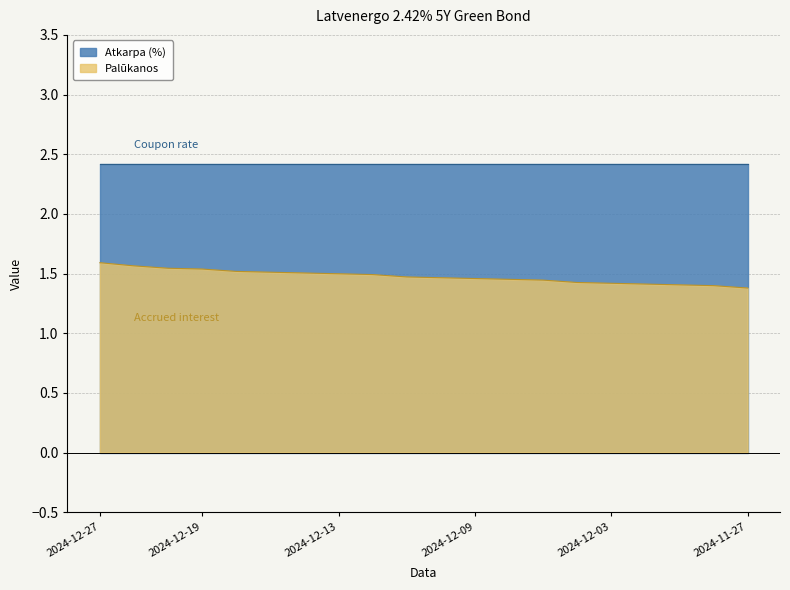

List the labels in order of value, smallest first.

2024-11-27, 2024-11-28, 2024-11-29, 2024-12-02, 2024-12-03, 2024-12-04, 2024-12-05, 2024-12-06, 2024-12-09, 2024-12-10, 2024-12-11, 2024-12-12, 2024-12-13, 2024-12-16, 2024-12-17, 2024-12-18, 2024-12-19, 2024-12-20, 2024-12-23, 2024-12-27